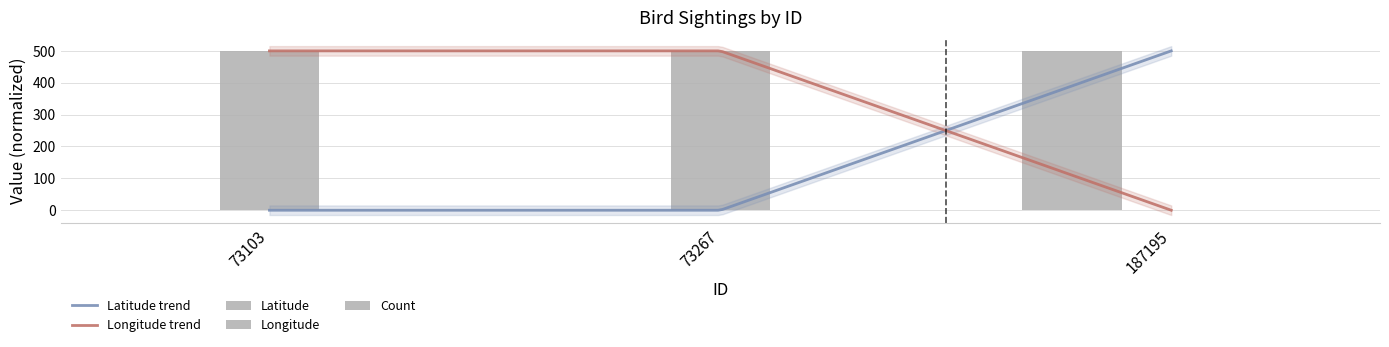

Which series changed the most between 73103 and 73267?

Latitude